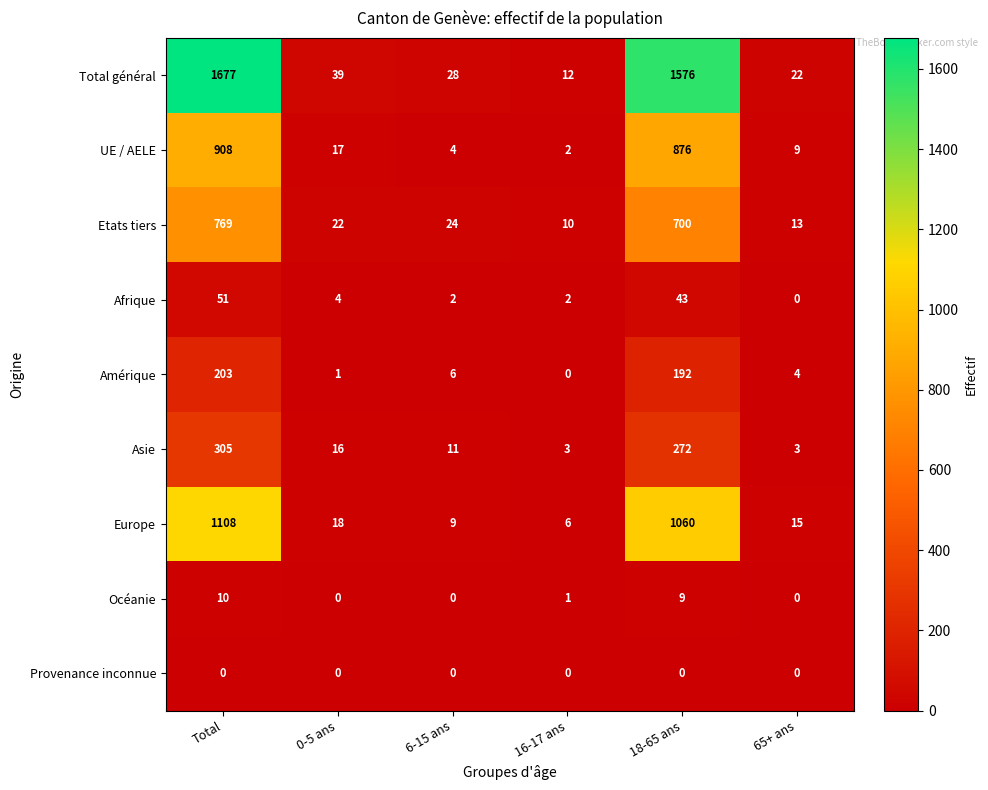

Rank the series by their maximum value, from highest to lowest.

Total général, Europe, UE / AELE, Etats tiers, Asie, Amérique, Afrique, Océanie, Provenance inconnue